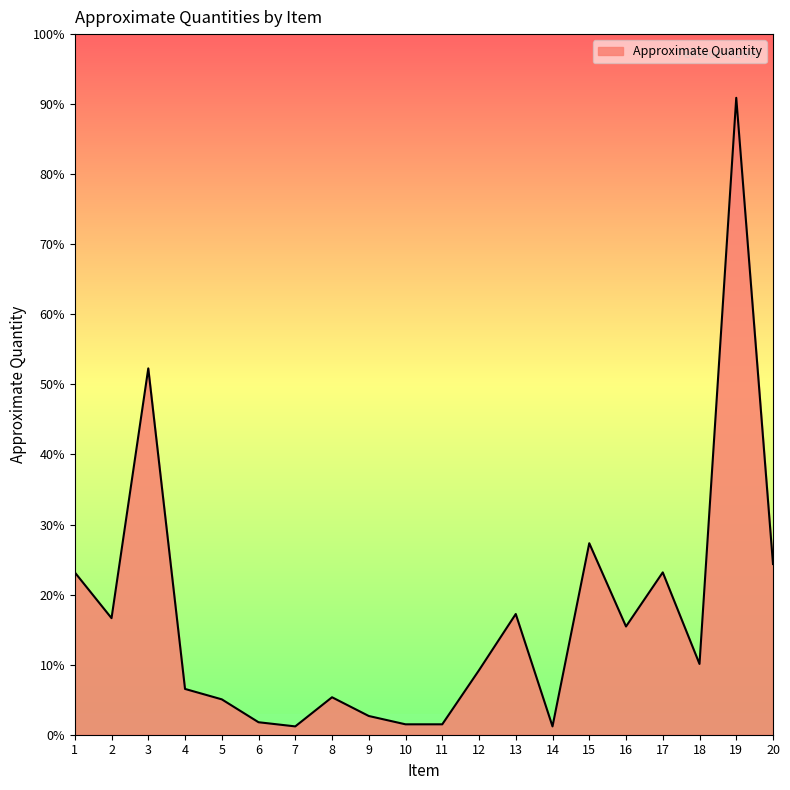

Does the chart have visible grid lines?

No